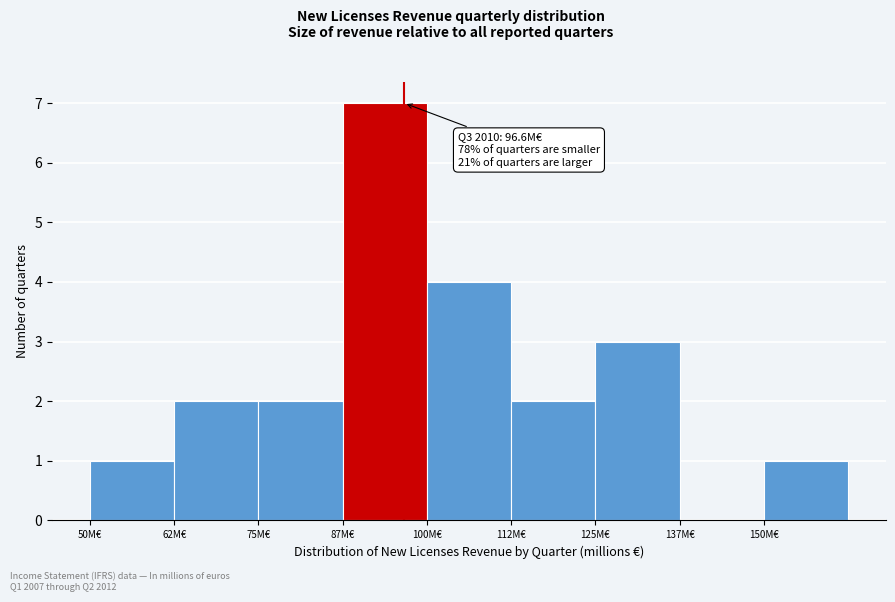

Which range on the x-axis has the tallest bar?

87.5 to 100.0